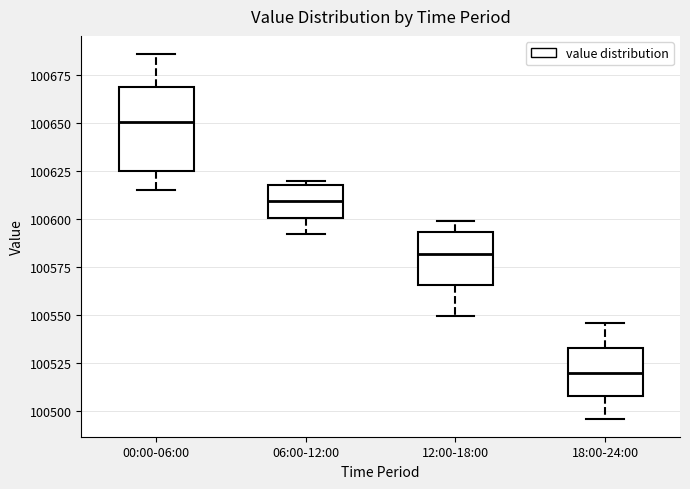

Where does the upper whisker of the box for 18:00-24:00 end on the y-axis? The values are not printed on the chart, so give them approximately, as read against the axis.

100545